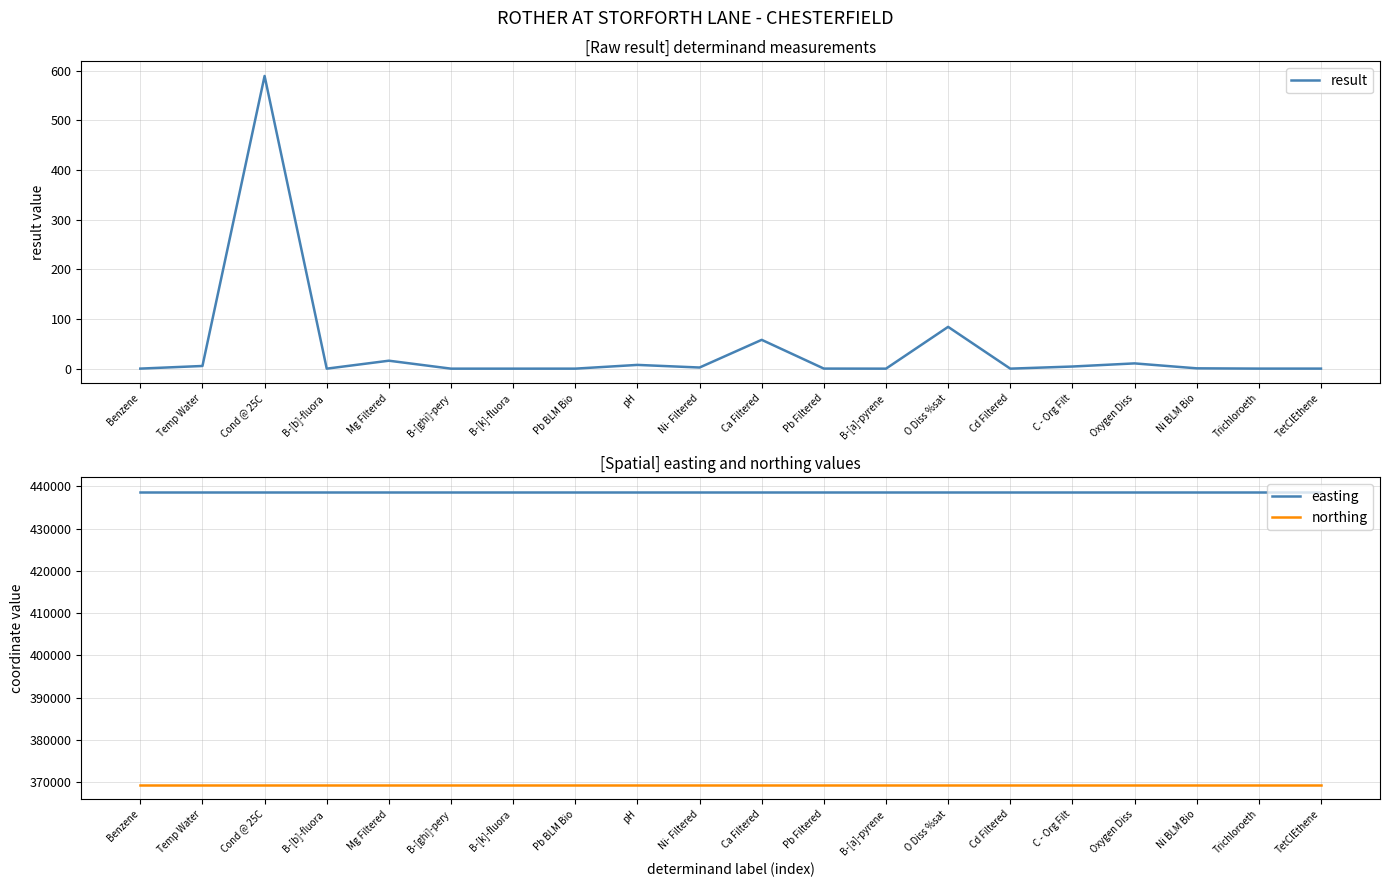

The value of easting at Benzene is 669093.8. True or false?

False